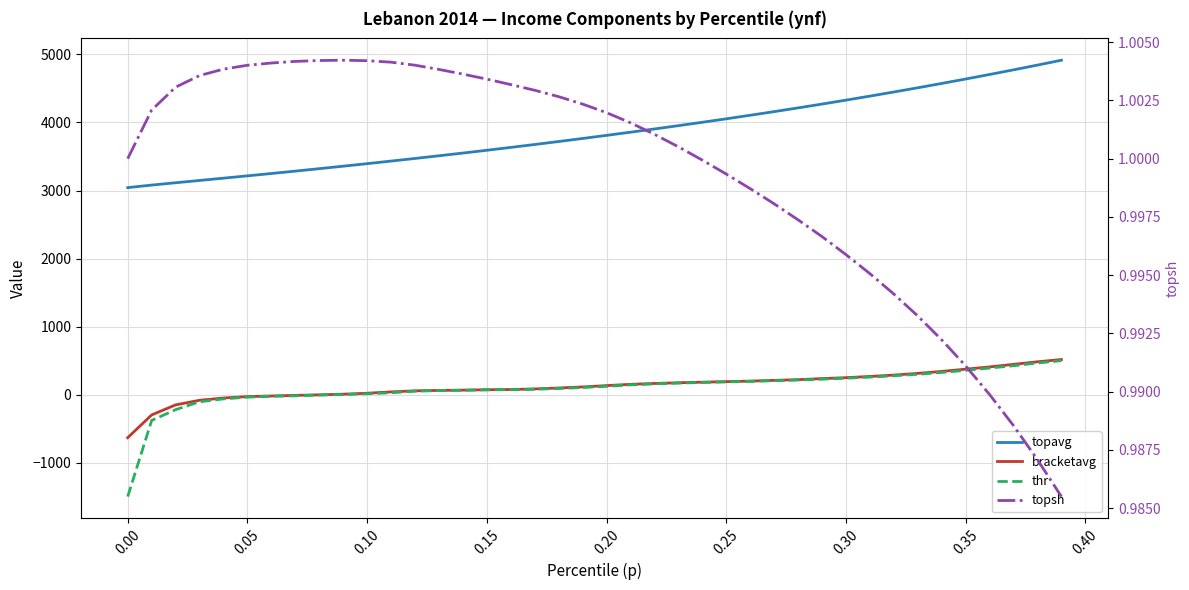

What is the difference between the second highest and minimum values in the bracketavg series?

1115.9